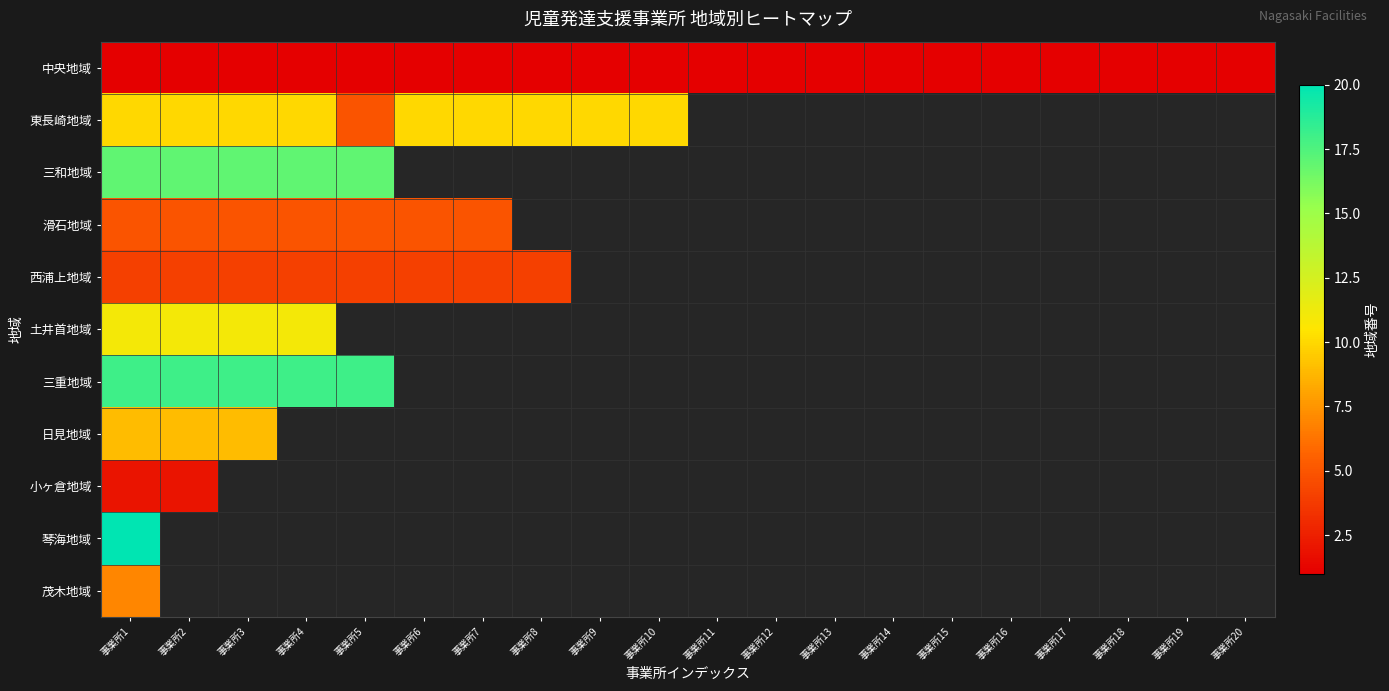

What is the minimum value for 茂木地域?

7.0